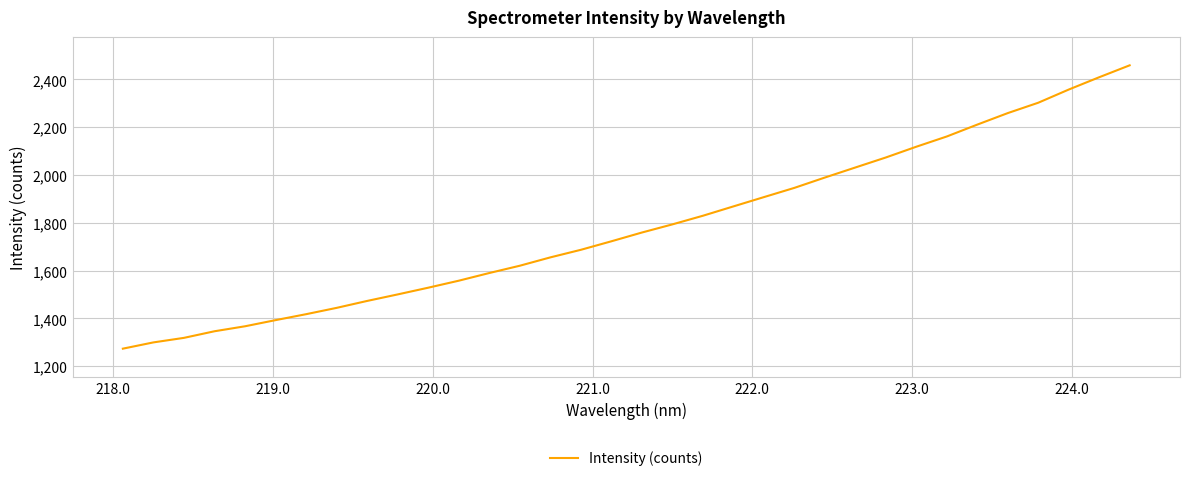

What is the difference between the maximum and minimum values?

1185.1